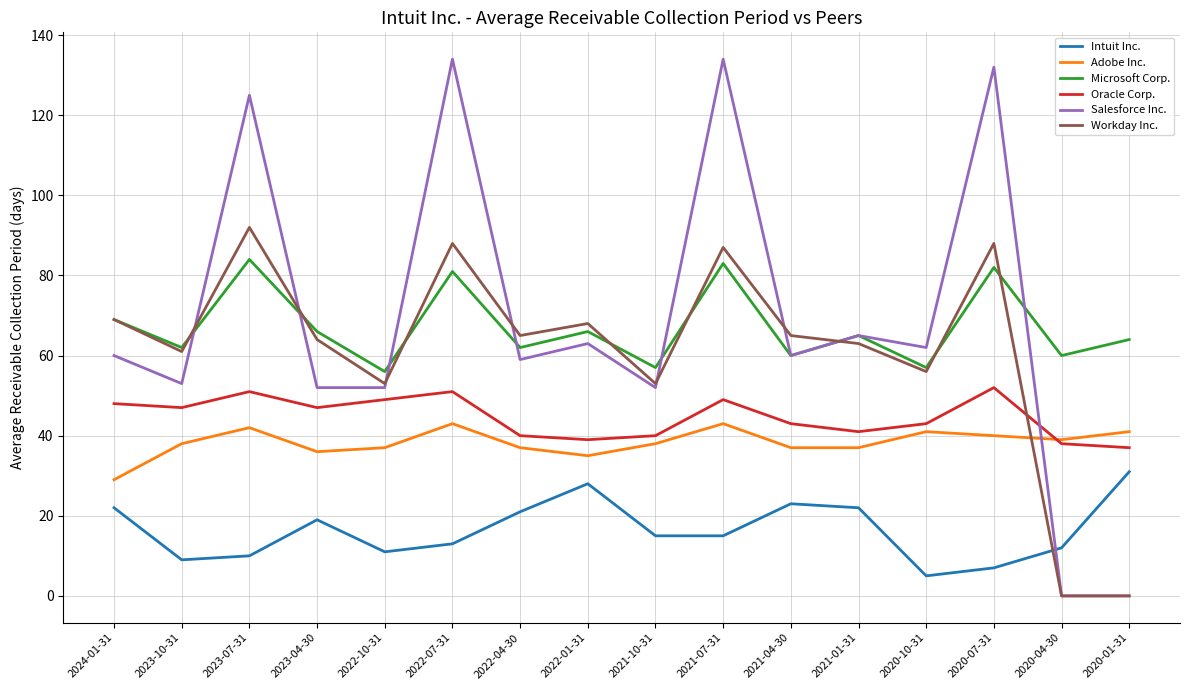

What are all the series names shown in the legend?

Intuit Inc., Adobe Inc., Microsoft Corp., Oracle Corp., Salesforce Inc., Workday Inc.